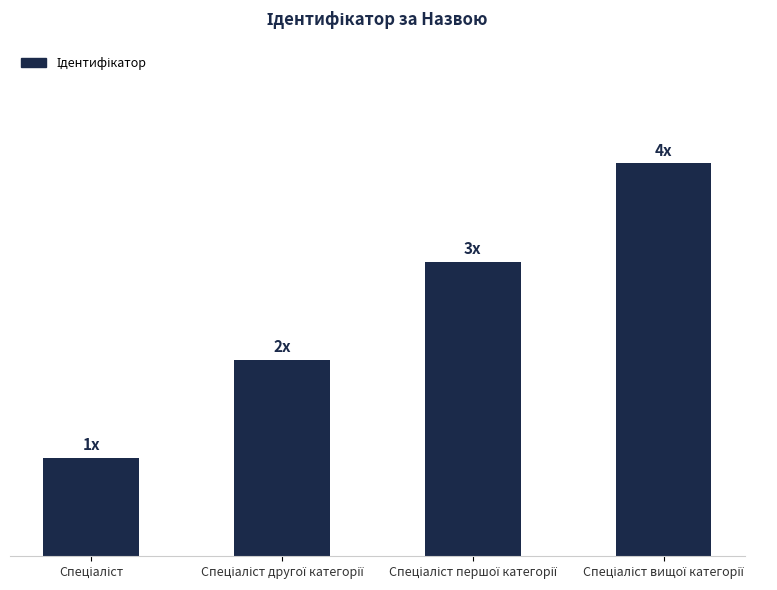

Which has a higher value, Спеціаліст першої категорії or Спеціаліст вищої категорії?

Спеціаліст вищої категорії